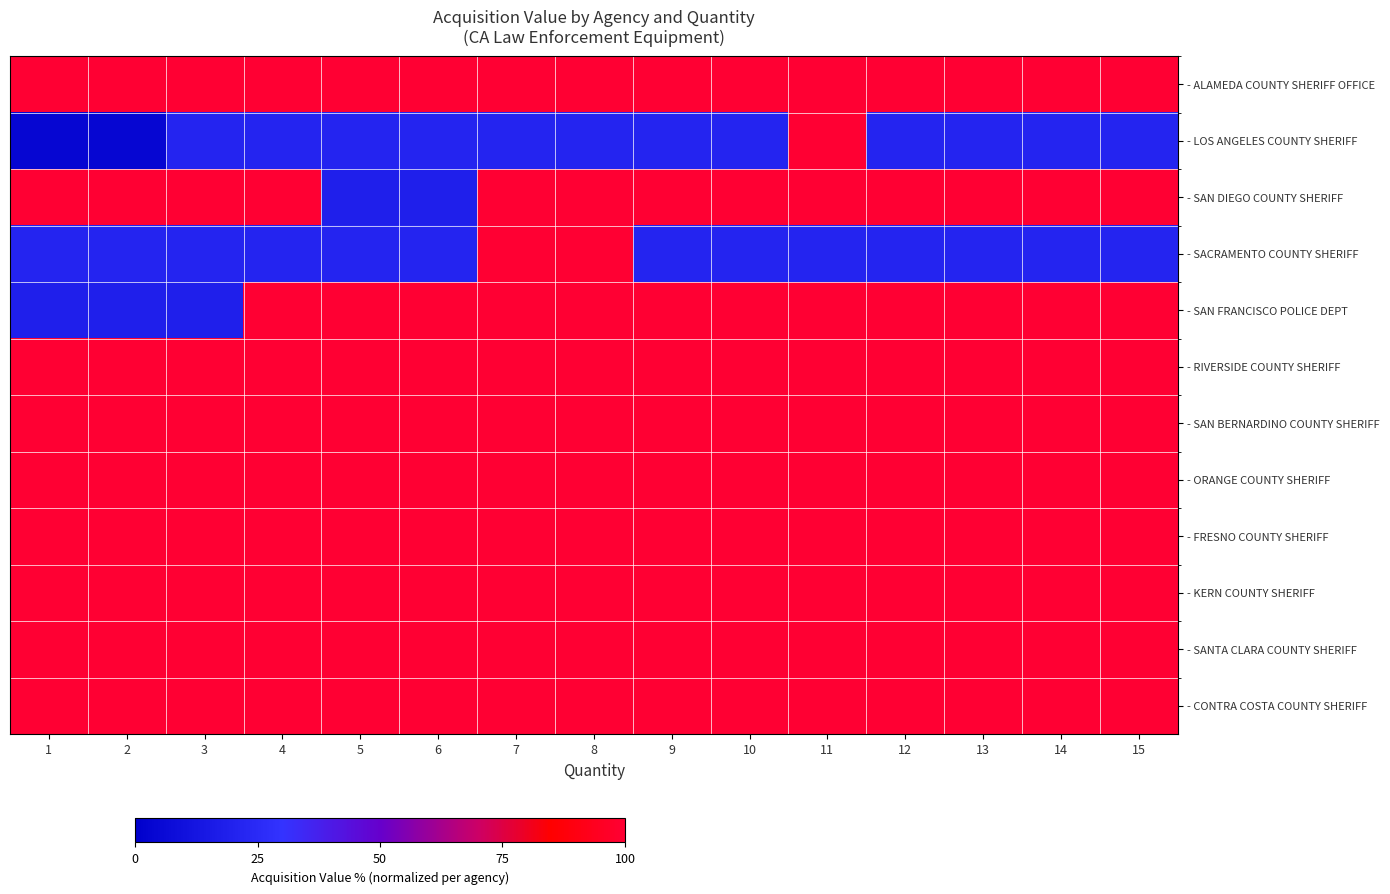

Which series has the widest spread of values?

- LOS ANGELES COUNTY SHERIFF